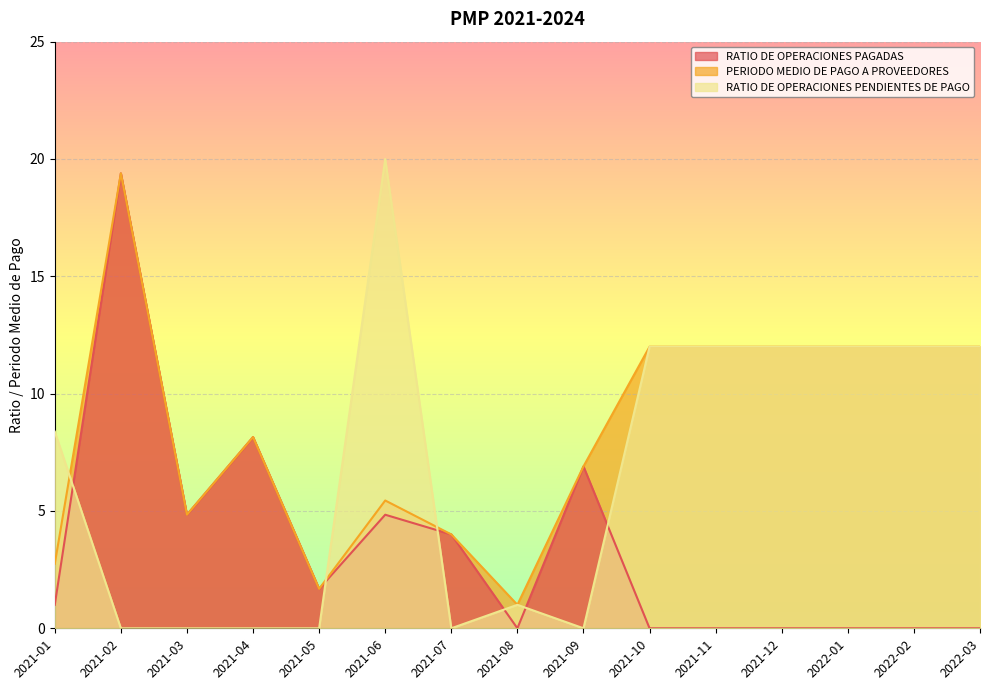

What is the difference between the second highest and minimum values in the RATIO DE OPERACIONES PAGADAS series?

8.2